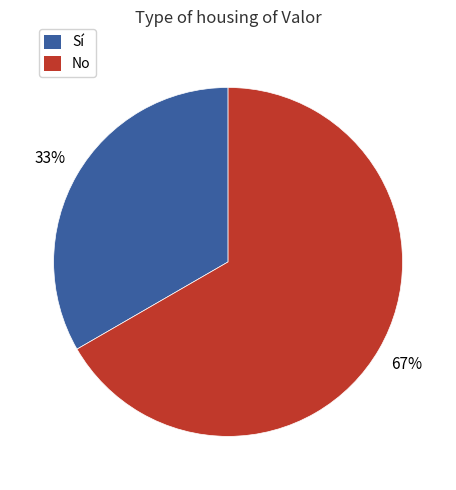

Which category has the biggest portion of the pie?

No